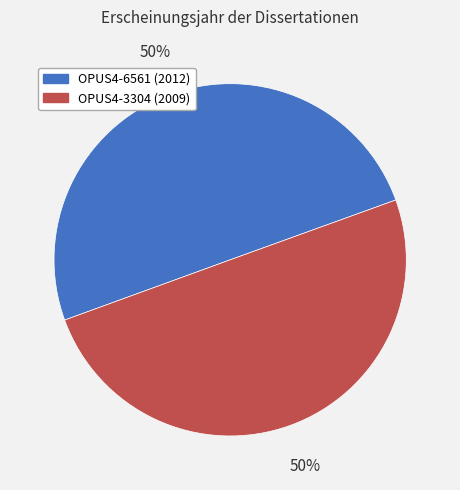

Approximately how many times larger is the value at OPUS4-3304 compared to OPUS4-6561?

1.0